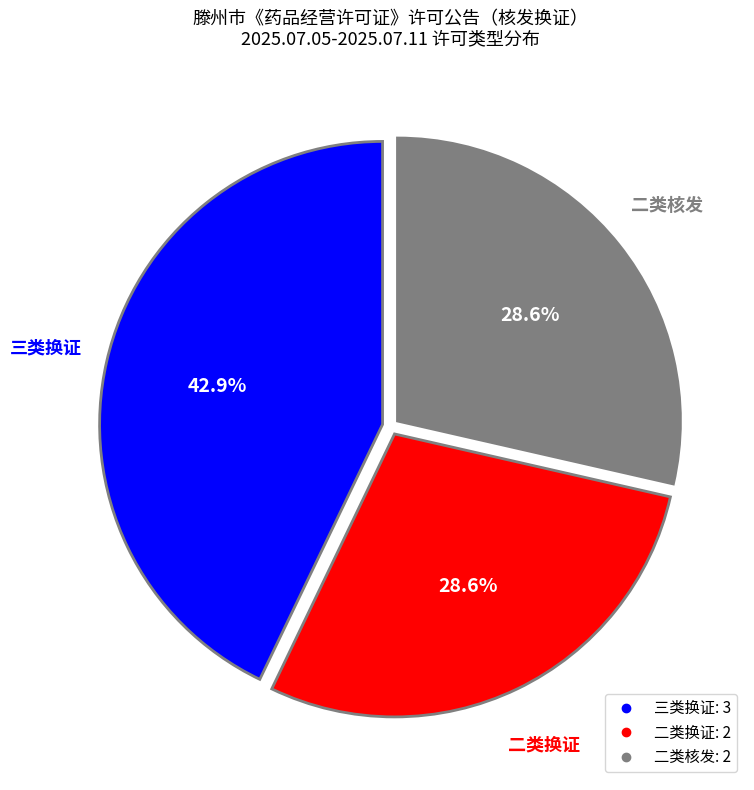

What is the ratio of the value at 二类核发 to the value at 三类换证?

0.7